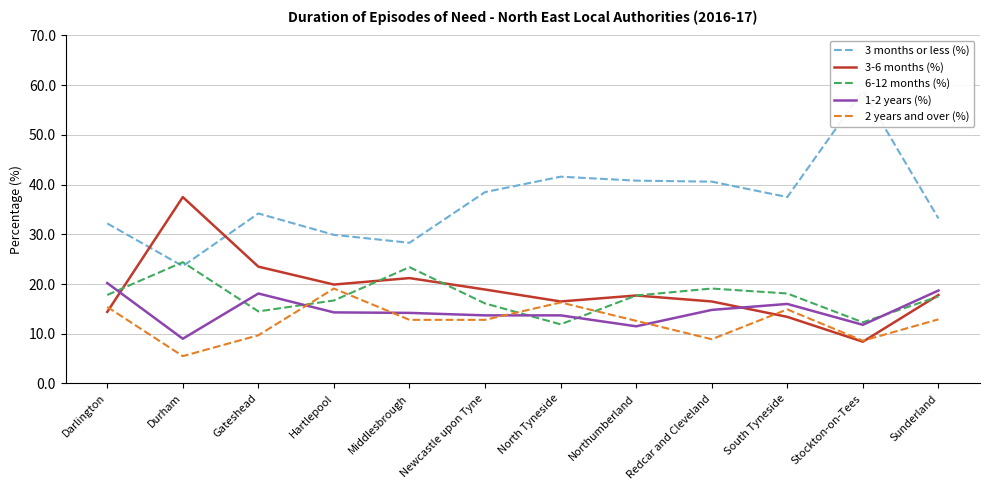

True or false: 3 months or less (%) and 1-2 years (%) intersect in this chart.

False